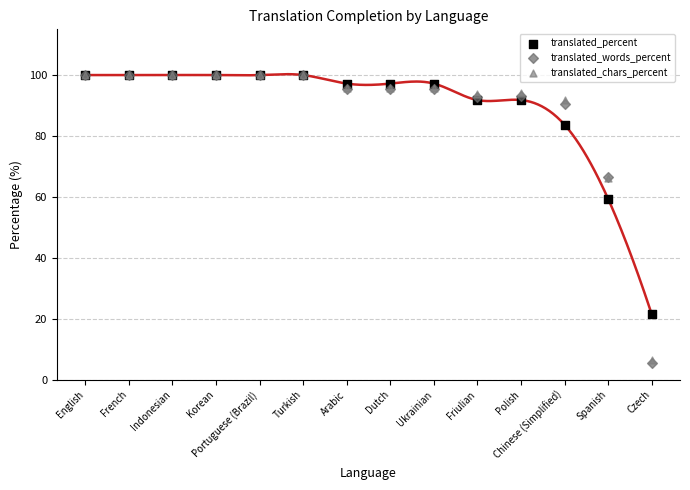

Across all series, what Y value is closest to 52?

59.4